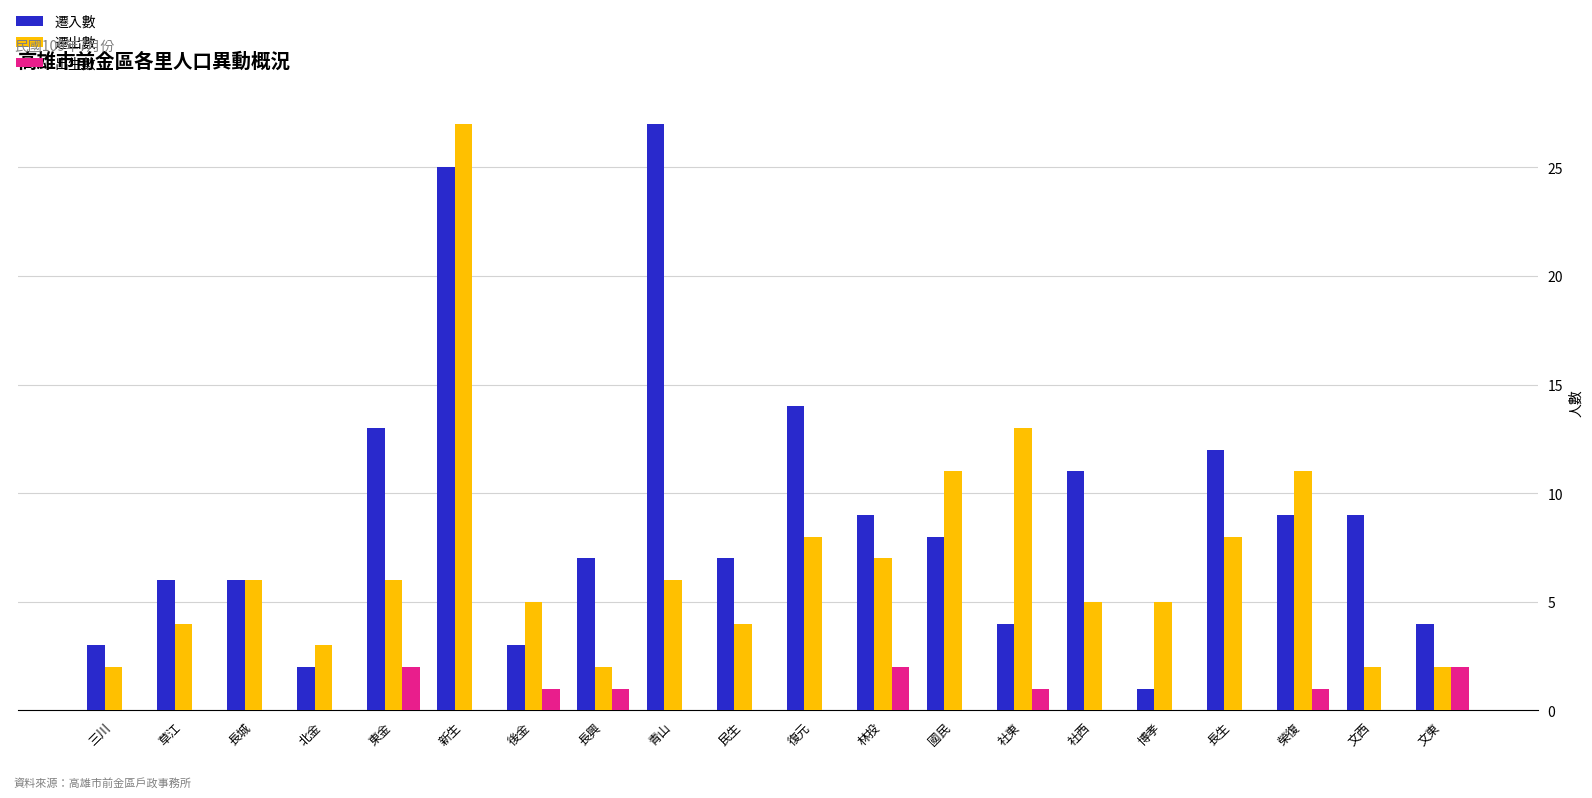

What is the total value across all series at 長生?

20